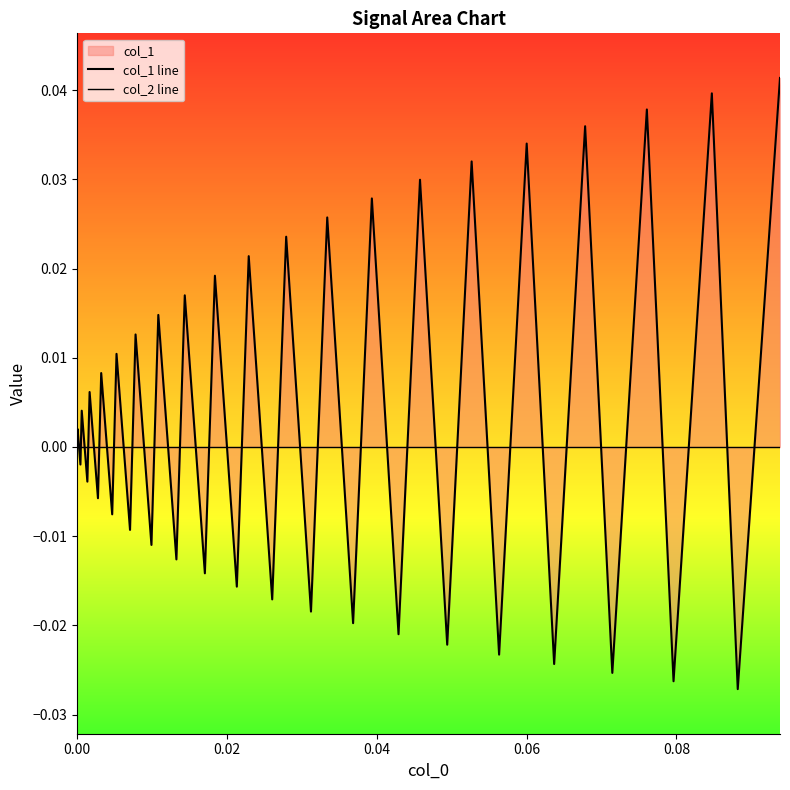

How many interior local peaks does the col_1 line series have?

19